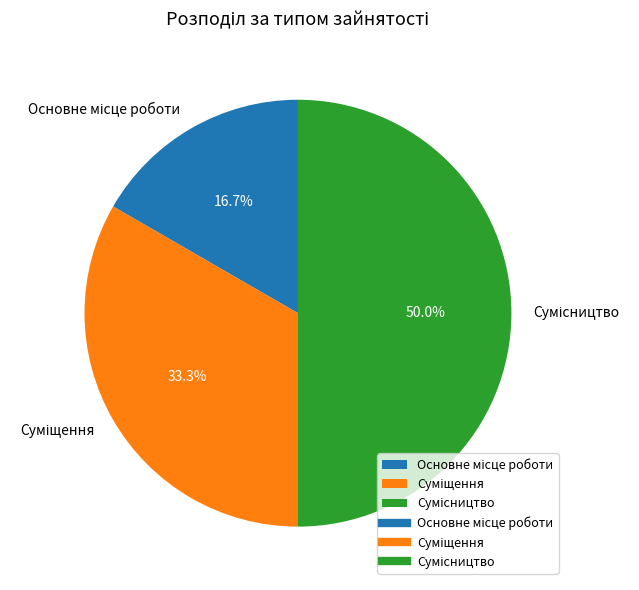

What is the change in value from Суміщення to Сумісництво?

+1